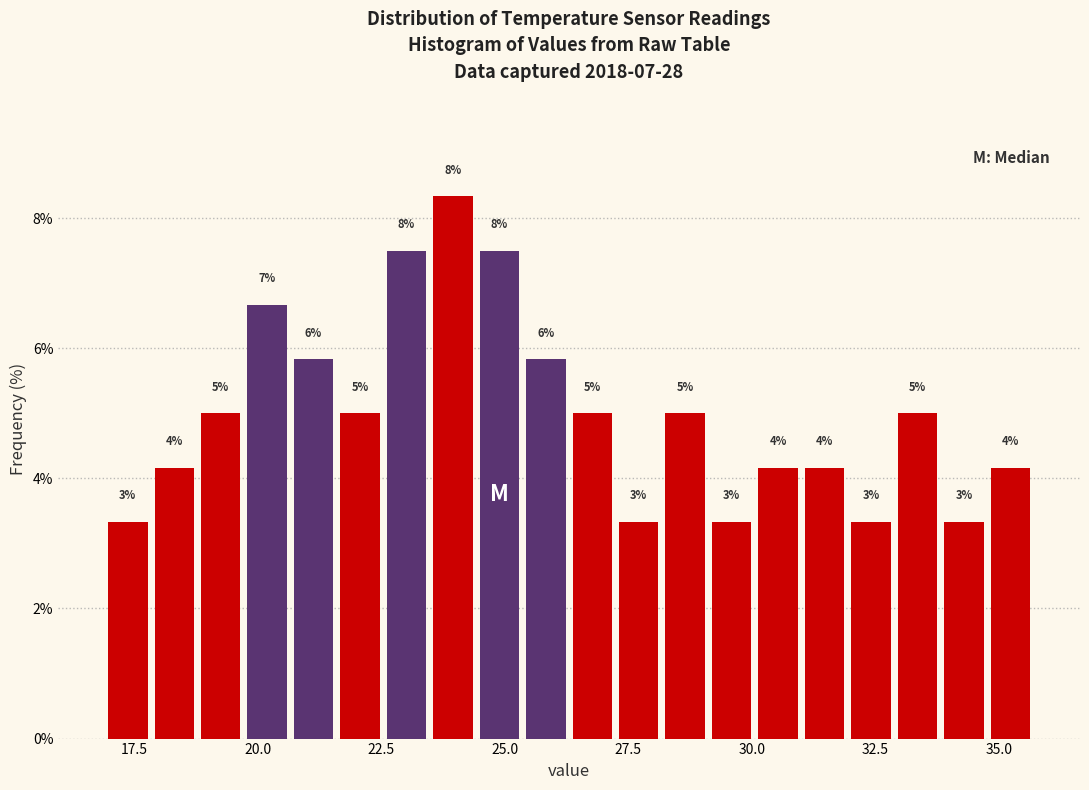

Around what value on the x-axis is the tallest bar? Give the approximate position of its centre, as read against the axis.

24.0